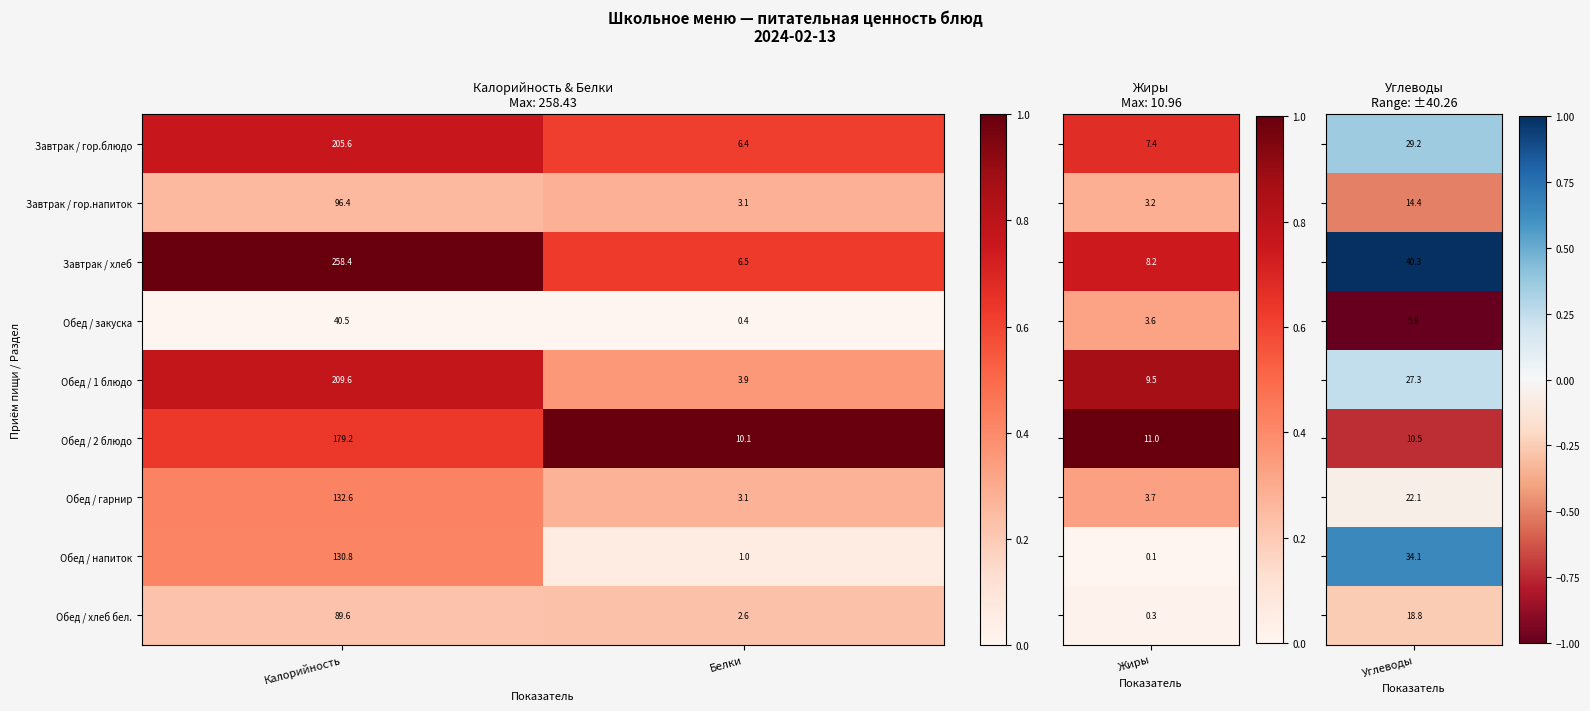

Which series changed the most between Калорийность and Белки?

Завтрак / хлеб